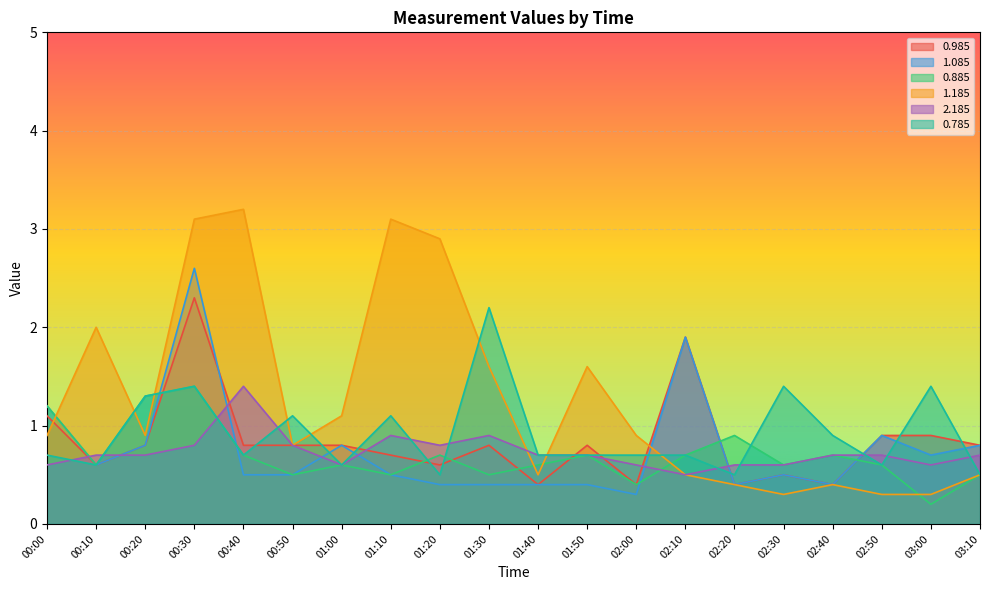

Reading left to right, list all the values displayed in this chart.

0.985: 1.1	0.6	0.8	2.3	0.8	0.8	0.8	0.7	0.6	0.8	0.4	0.8	0.4	1.9	0.4	0.5	0.4	0.9	0.9	0.8
1.085: 1.2	0.6	0.8	2.6	0.5	0.5	0.8	0.5	0.4	0.4	0.4	0.4	0.3	1.9	0.4	0.5	0.4	0.9	0.7	0.8
0.885: 1.2	0.6	1.3	1.4	0.7	0.5	0.6	0.5	0.7	0.5	0.6	0.7	0.4	0.7	0.9	0.6	0.7	0.6	0.2	0.5
1.185: 0.9	2.0	0.9	3.1	3.2	0.8	1.1	3.1	2.9	1.6	0.5	1.6	0.9	0.5	0.4	0.3	0.4	0.3	0.3	0.5
2.185: 0.6	0.7	0.7	0.8	1.4	0.8	0.6	0.9	0.8	0.9	0.7	0.7	0.6	0.5	0.6	0.6	0.7	0.7	0.6	0.7
0.785: 0.7	0.6	1.3	1.4	0.7	1.1	0.6	1.1	0.5	2.2	0.7	0.7	0.7	0.7	0.5	1.4	0.9	0.6	1.4	0.5